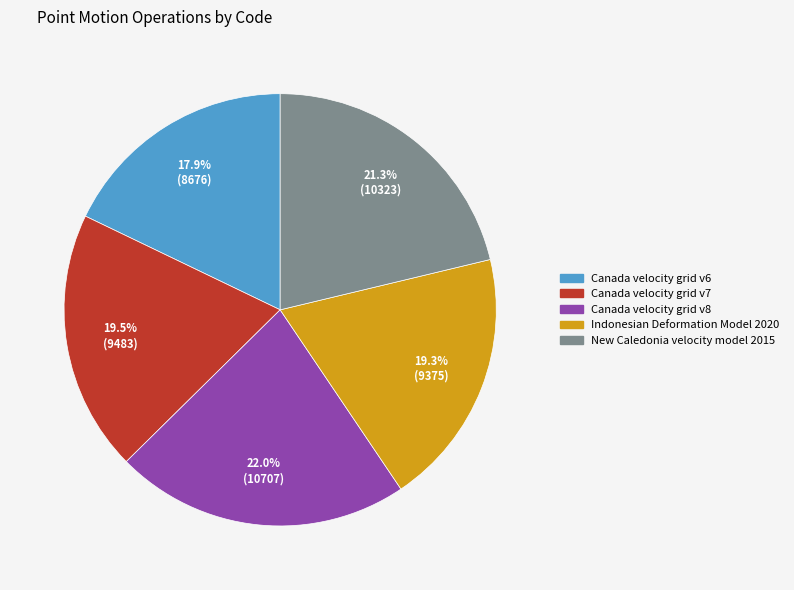

Is it true that New Caledonia velocity model 2015 is 21% of the pie?

True